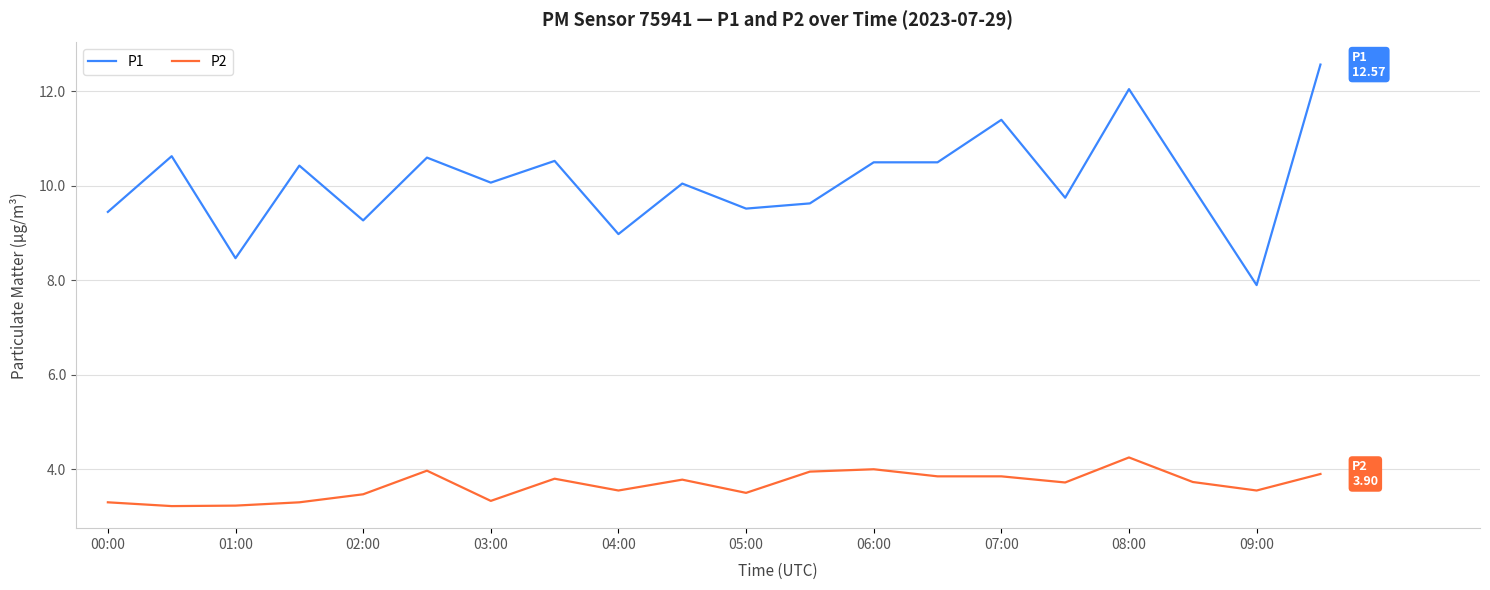

List the series in order of their overall mean, lowest first.

P2, P1